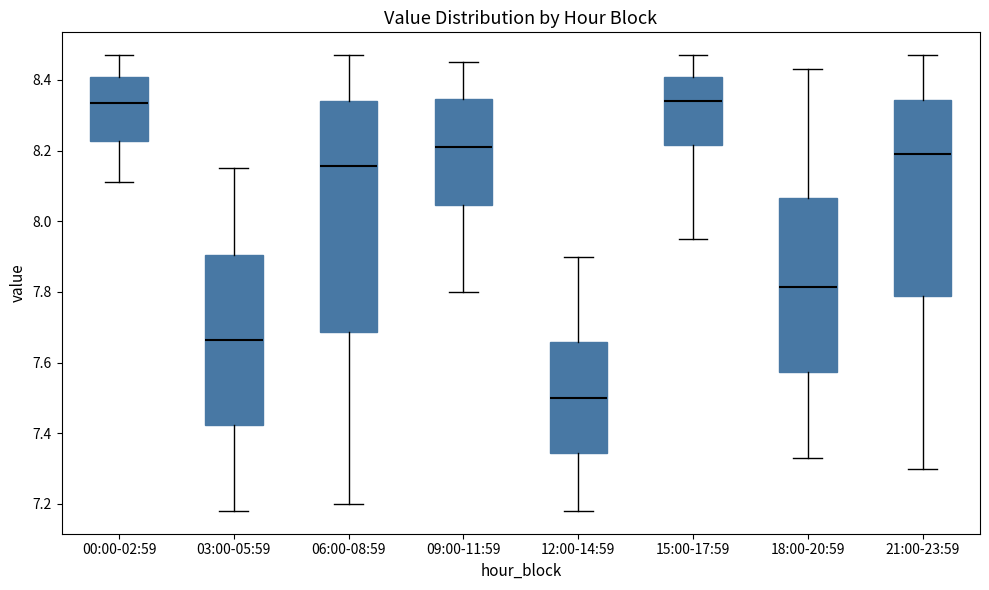

Reading left to right, transcribe this box plot: for each box, give where its median line is, the range the box spans, and where its two whiskers end, as read against the y-axis. The values are not printed on the chart, so give them approximately, as read against the axis.

00:00-02:59: median 8.34, box 8.22 to 8.40, whiskers 8.12 to 8.48
03:00-05:59: median 7.66, box 7.42 to 7.90, whiskers 7.18 to 8.16
06:00-08:59: median 8.16, box 7.68 to 8.34, whiskers 7.20 to 8.48
09:00-11:59: median 8.22, box 8.04 to 8.34, whiskers 7.80 to 8.46
12:00-14:59: median 7.50, box 7.34 to 7.66, whiskers 7.18 to 7.90
15:00-17:59: median 8.34, box 8.22 to 8.40, whiskers 7.96 to 8.48
18:00-20:59: median 7.82, box 7.58 to 8.06, whiskers 7.34 to 8.44
21:00-23:59: median 8.20, box 7.78 to 8.34, whiskers 7.30 to 8.48